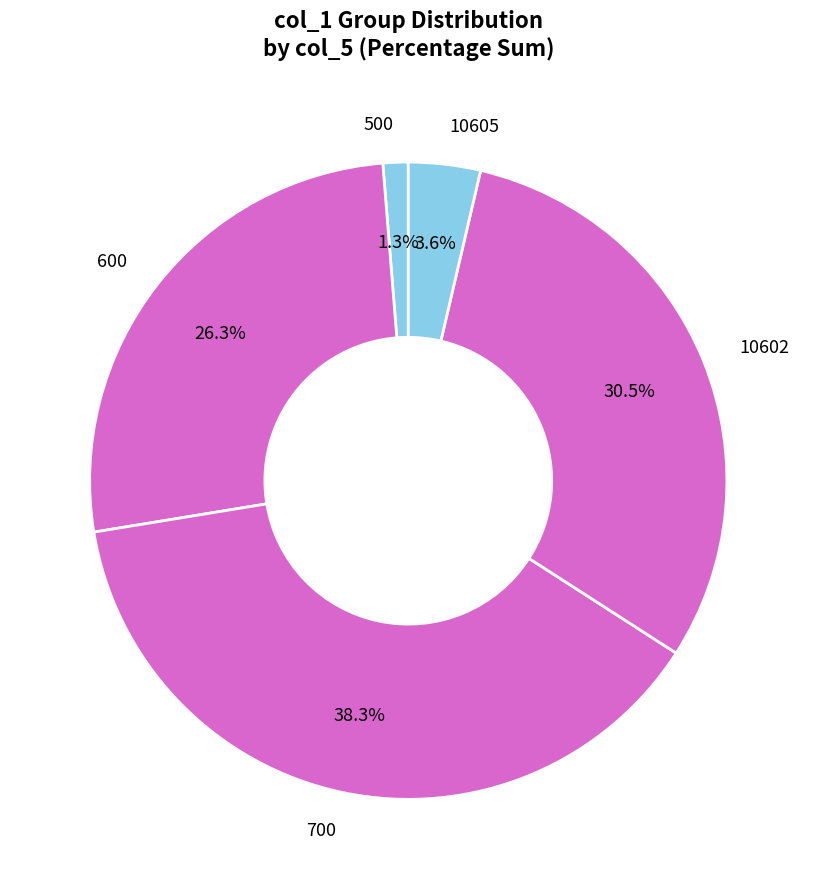

Rank the categories by value from highest to lowest.

700, 10602, 600, 10605, 500